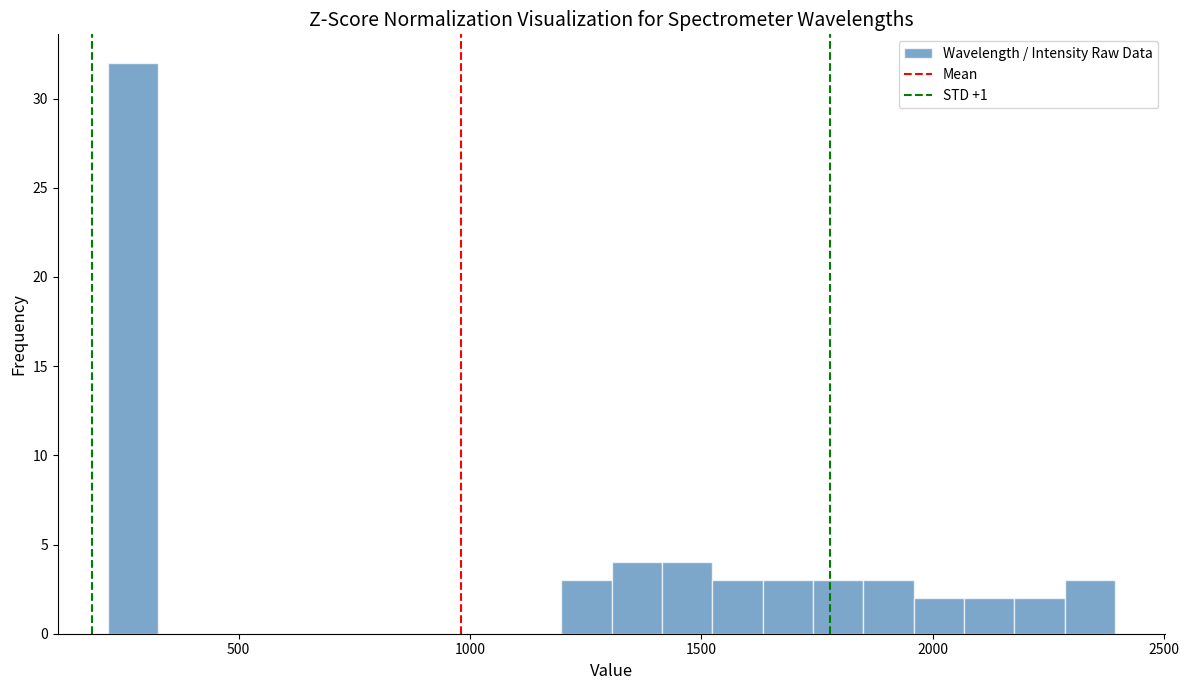

Read against the x-axis, roughly where is the centre of the tallest bar?

250